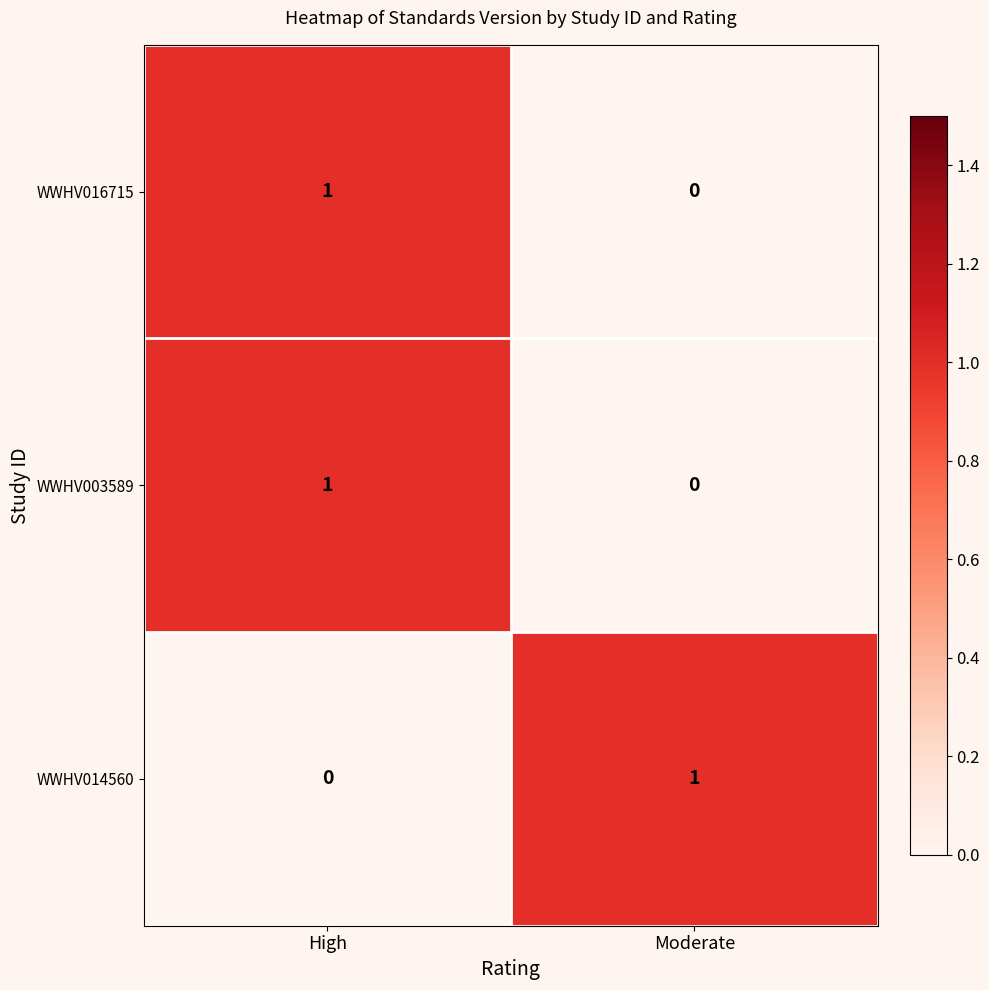

What is the difference between the highest and lowest values at High?

1